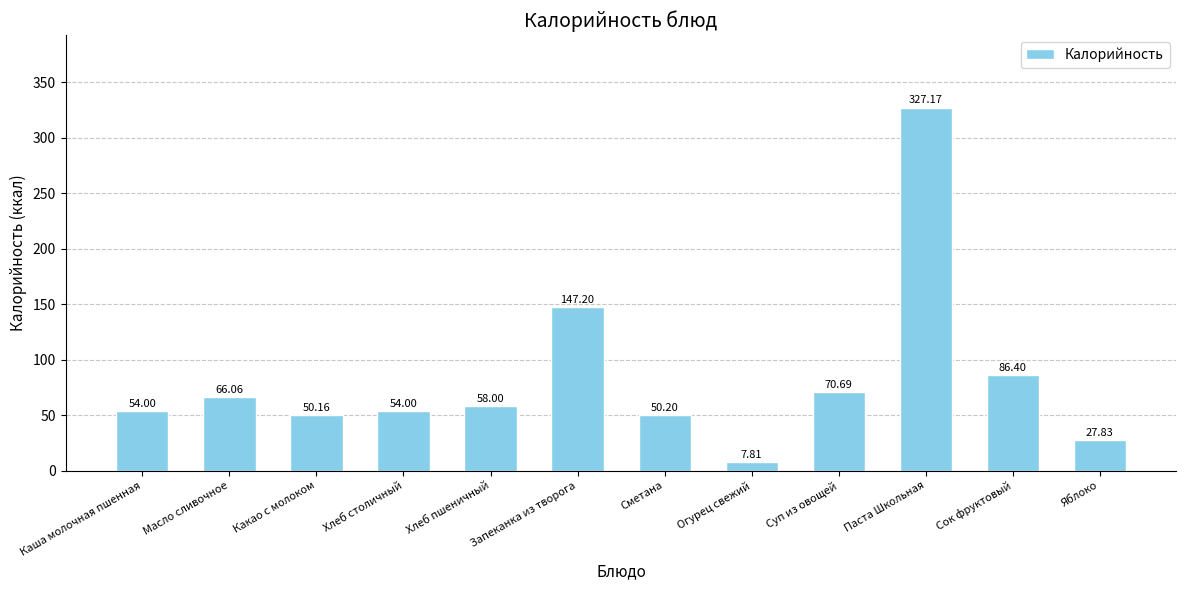

How many bars are there in total?

12